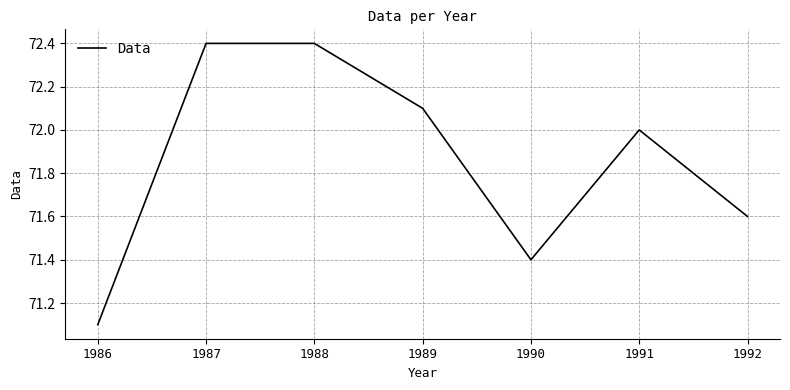

Where is the data nearest to the value 71?

1986